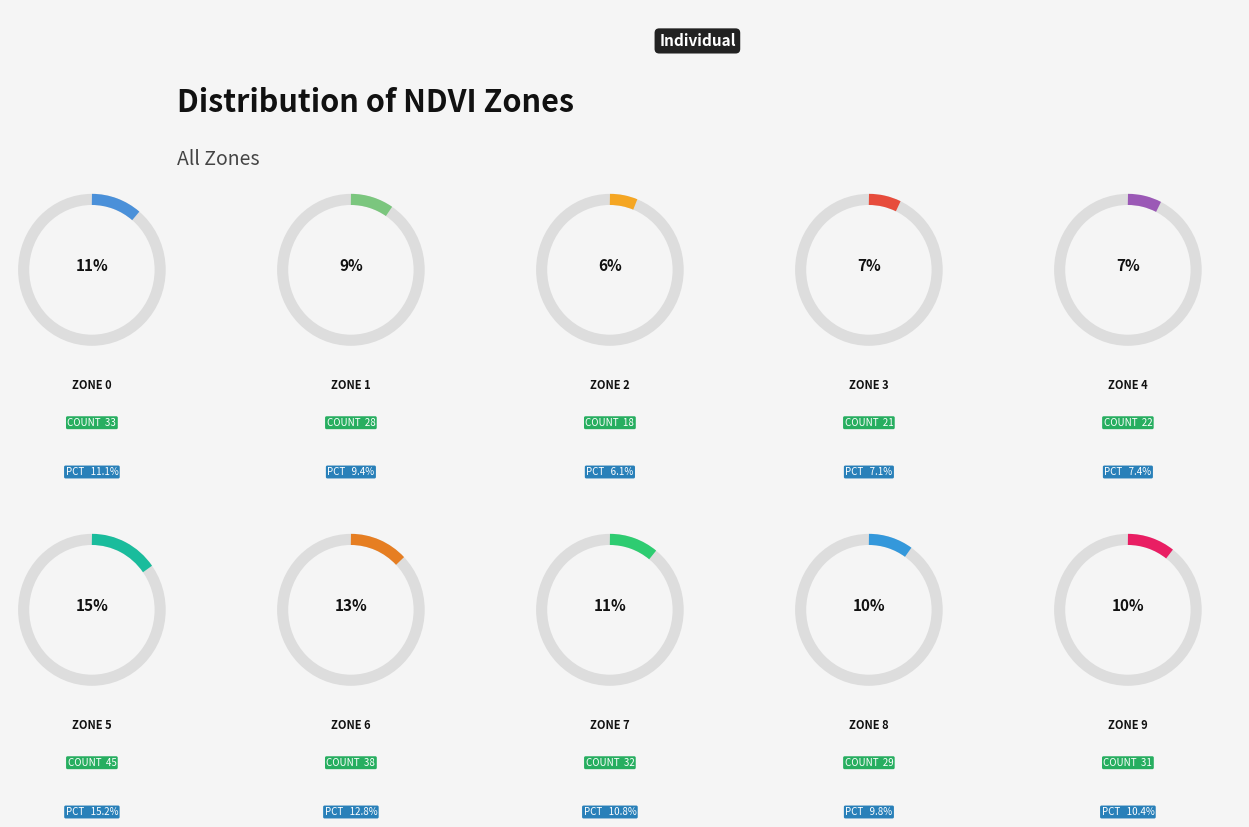

How many slices are in this pie chart?

10